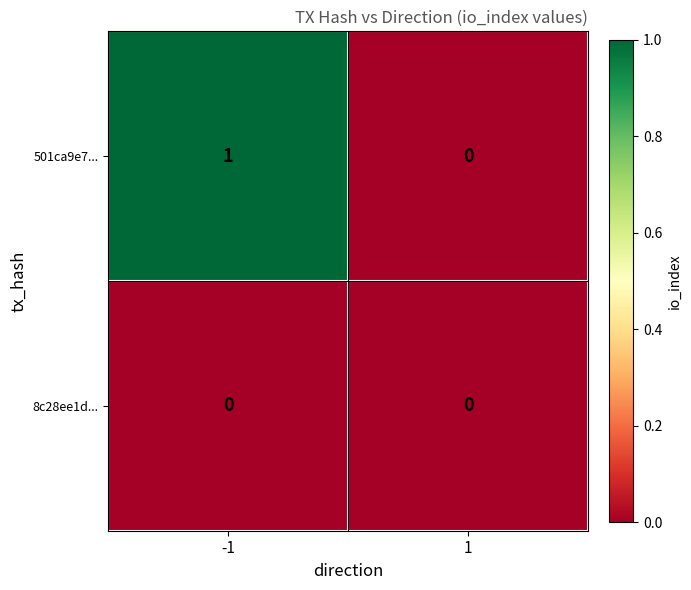

Reading left to right, extract all data points from this chart.

501ca9e7...: 1	0
8c28ee1d...: 0	0